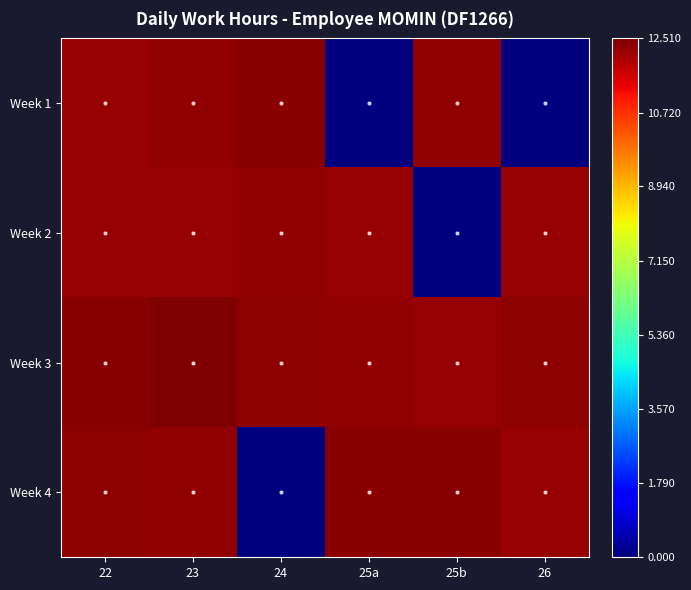

Rank the series at 23 from highest to lowest value.

Week 3, Week 1, Week 4, Week 2